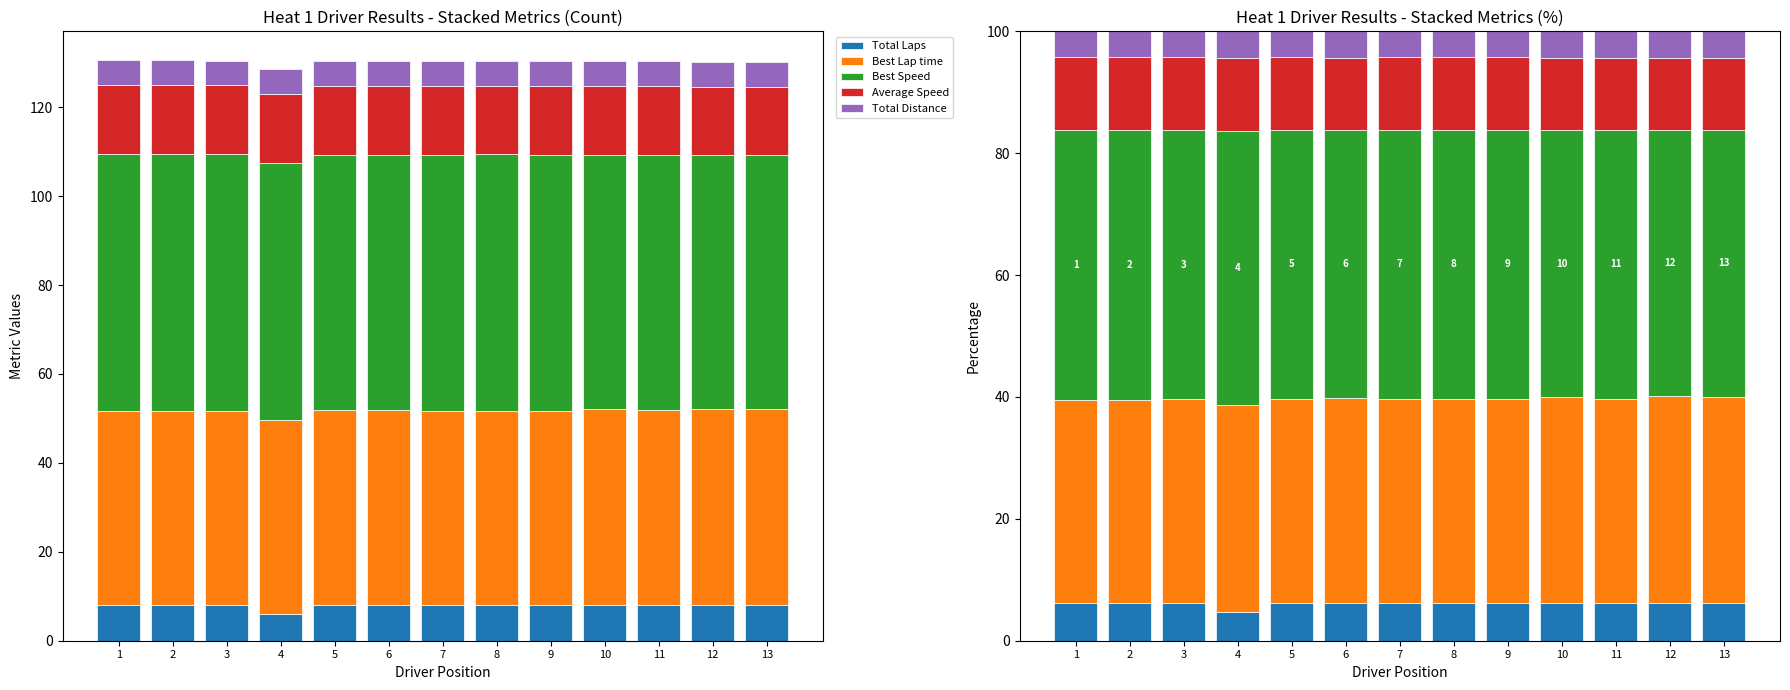

Between 3 and 10, which is larger?

10